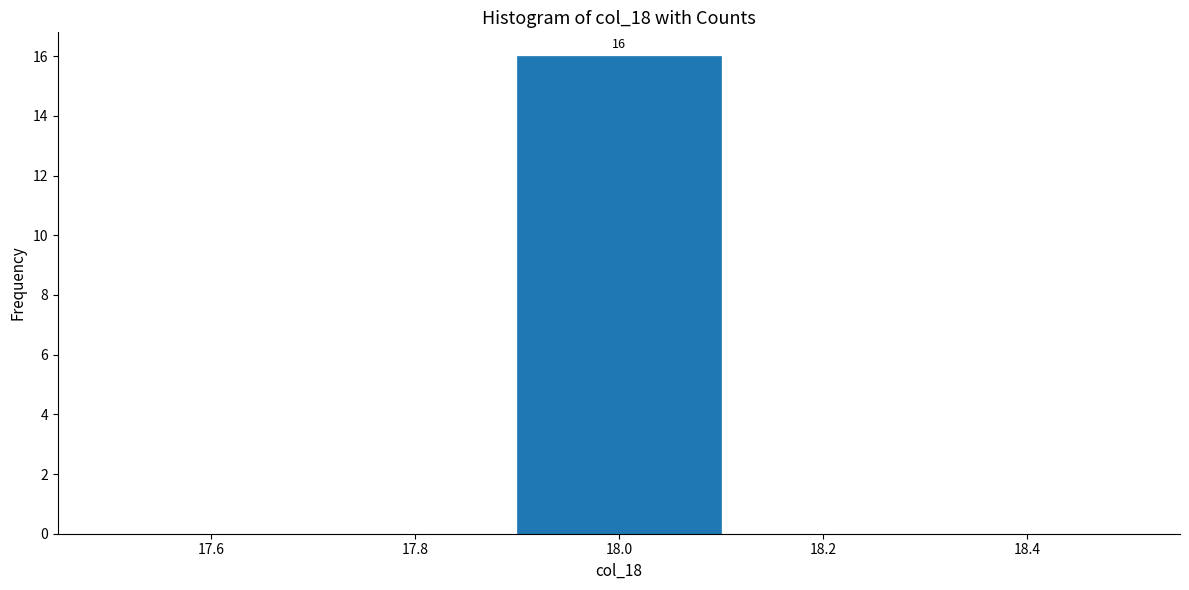

Which range on the x-axis has the tallest bar?

17.9 to 18.1